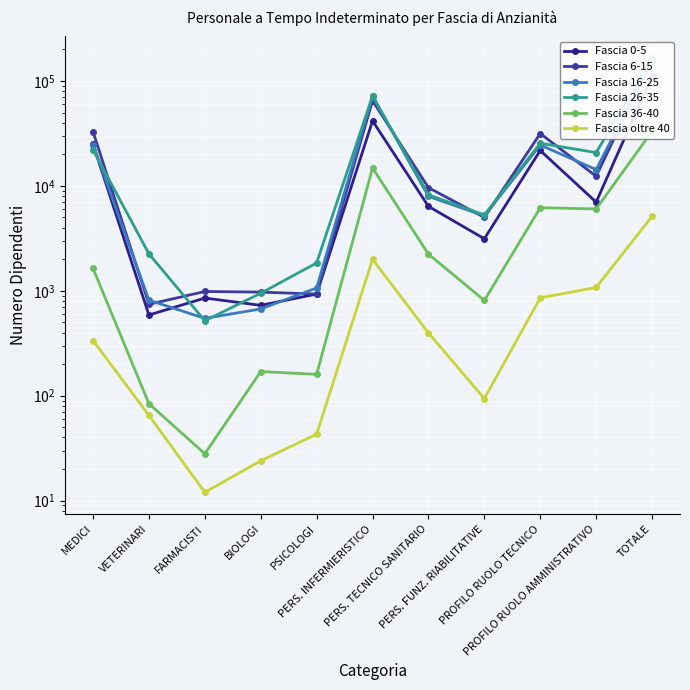

At which category does the chart reach its peak across all series?

TOTALE